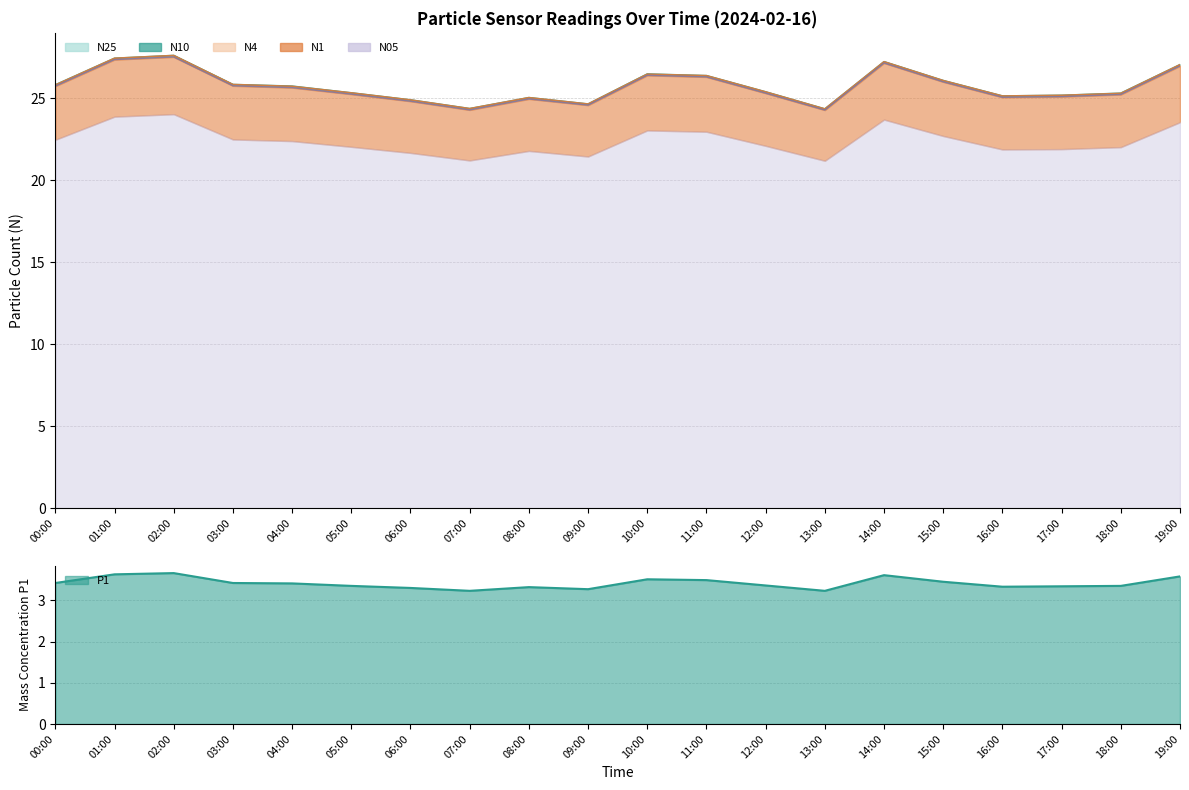

True or false: N25 and N10 intersect in this chart.

False